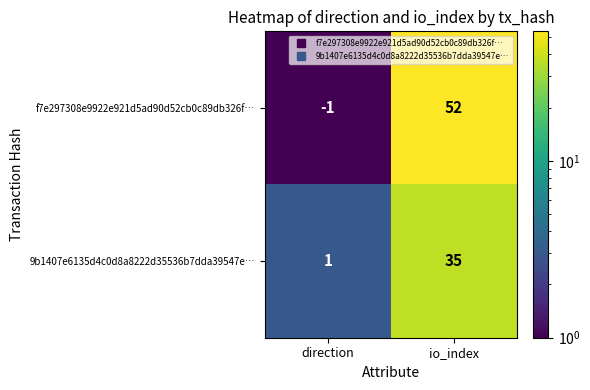

Rank the categories by 9b1407e6135d4c0d8a8222d35536b7dda39547e… value from lowest to highest.

direction, io_index